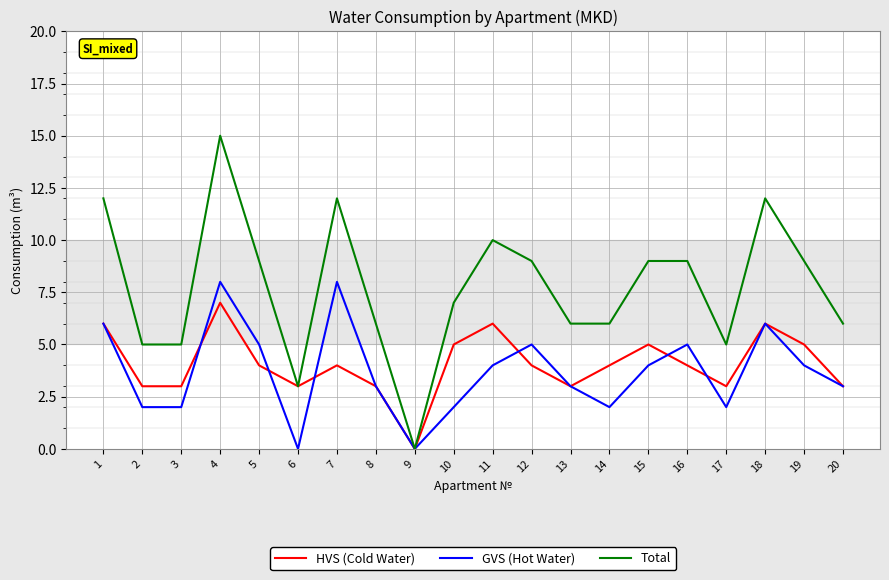

What is the spread (max minus min) of values at 17?

3